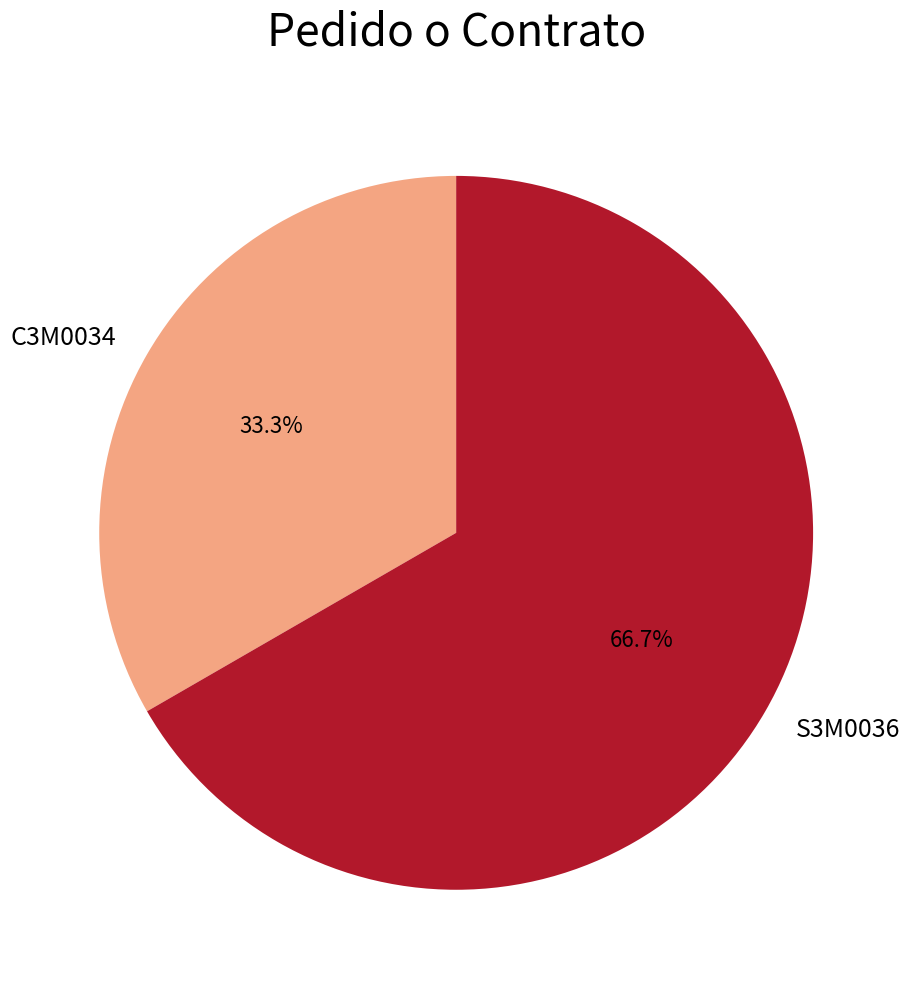

Which has a higher value, S3M0036 or C3M0034?

S3M0036